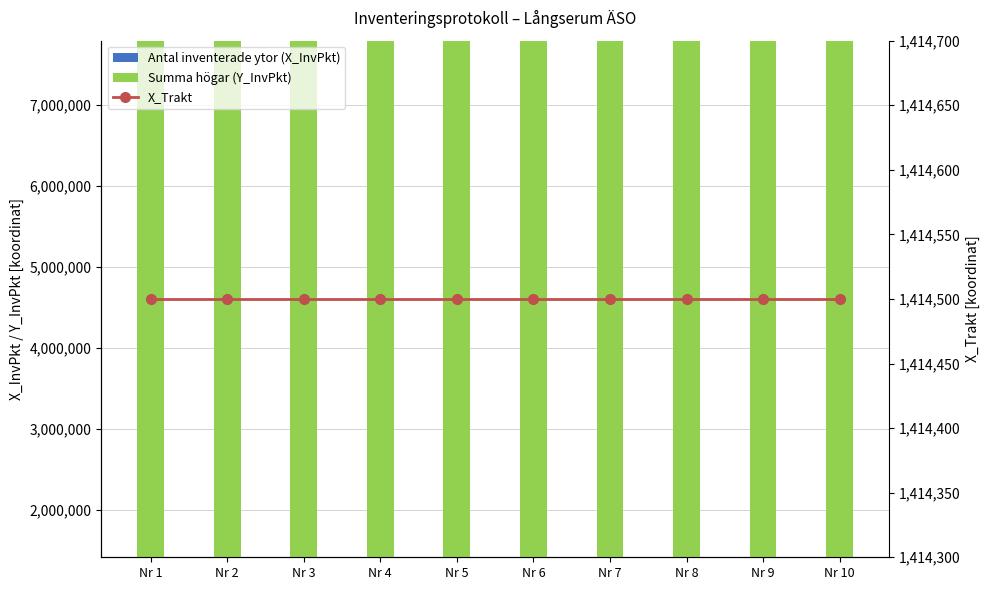

What are all the series names shown in the legend?

Antal inventerade ytor (X_InvPkt), Summa högar (Y_InvPkt), X_Trakt